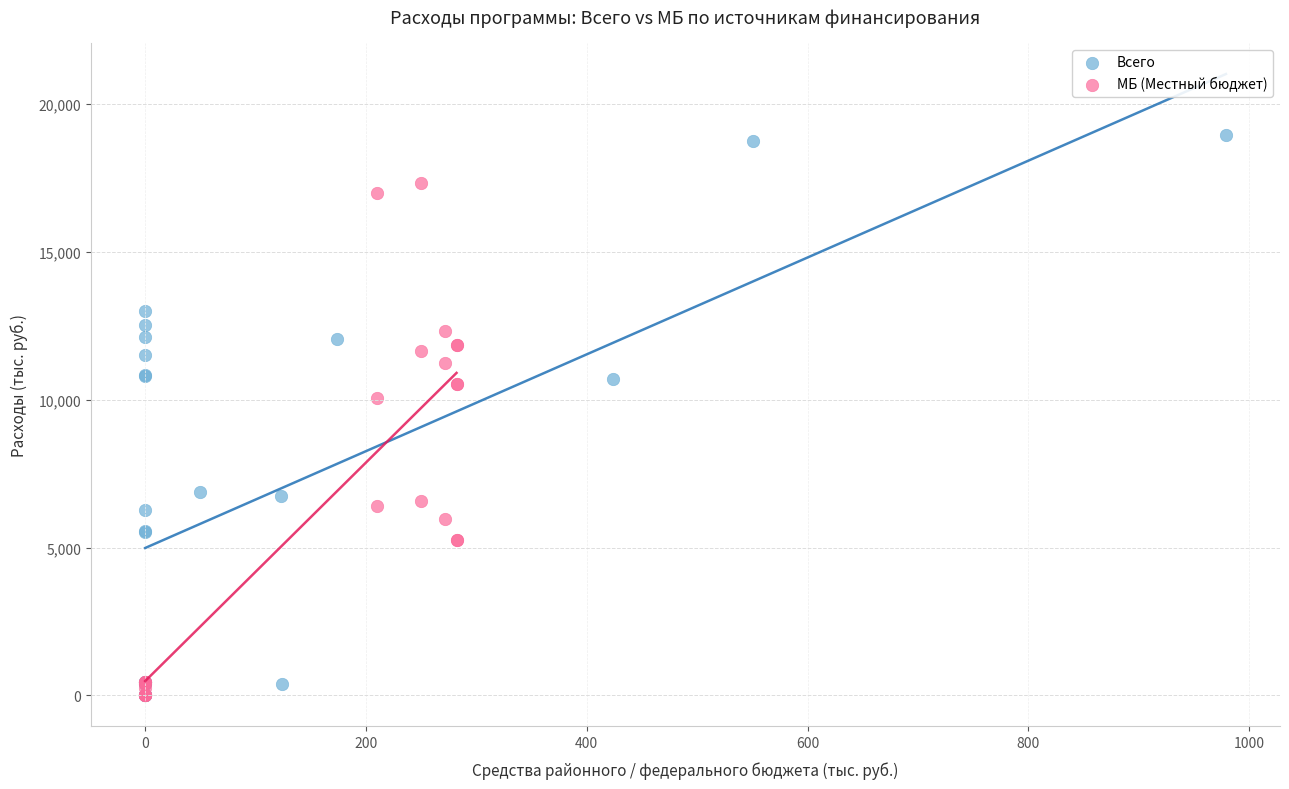

Which series has the widest spread of Y values?

Всего